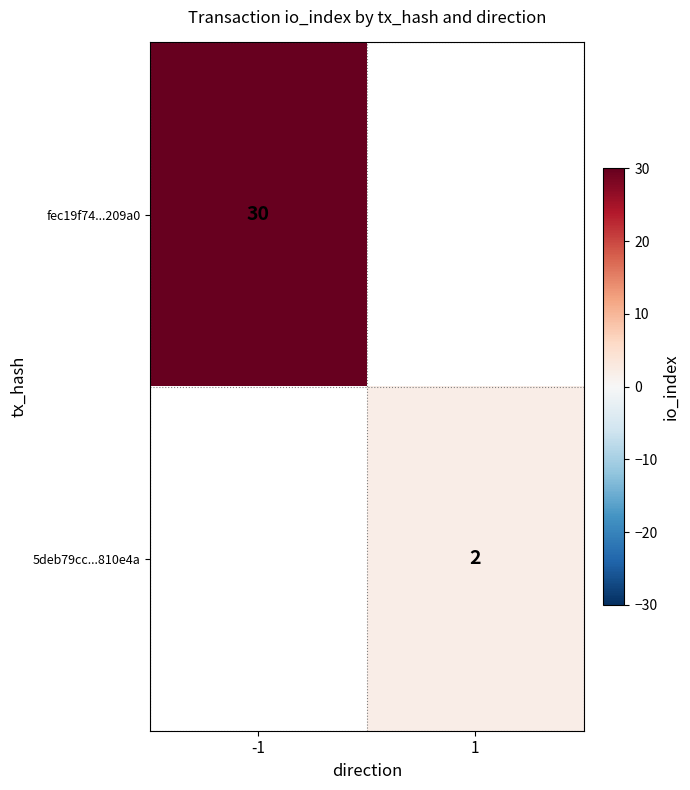

Between 1 and -1, which is larger?

-1